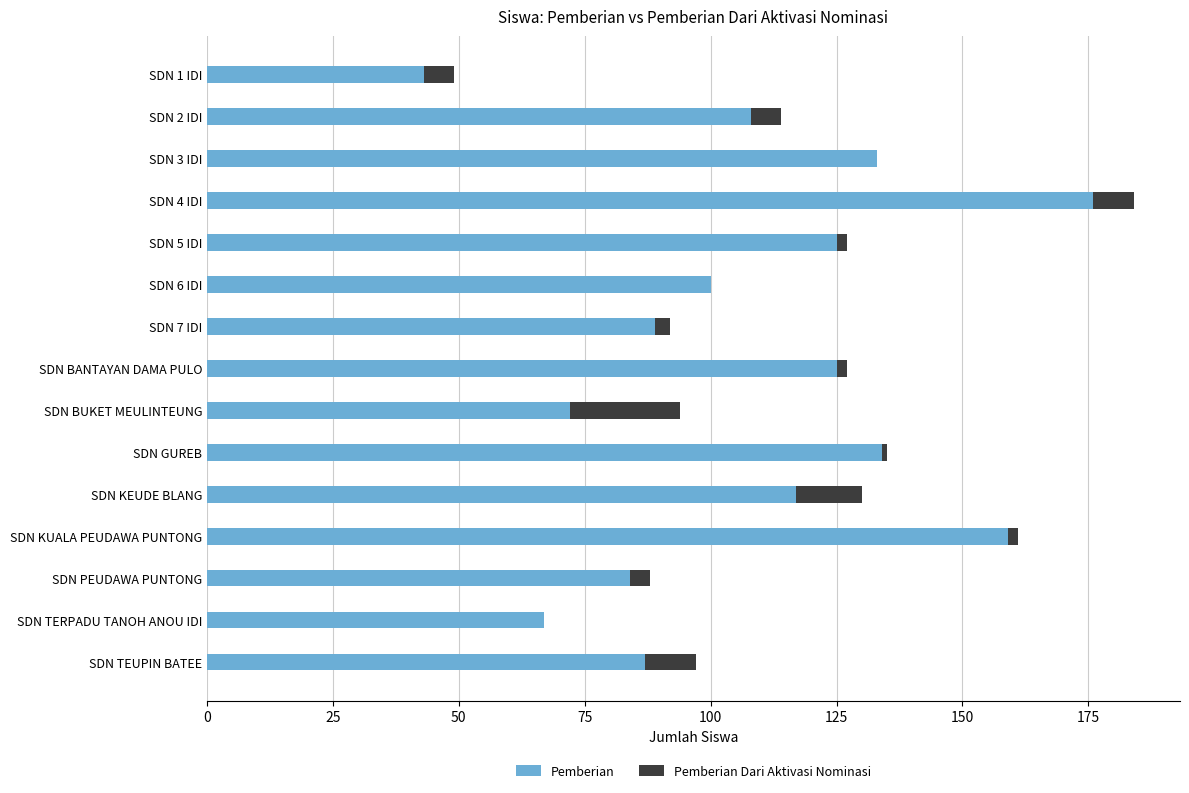

Which category has the highest value in the Pemberian series?

SDN 4 IDI